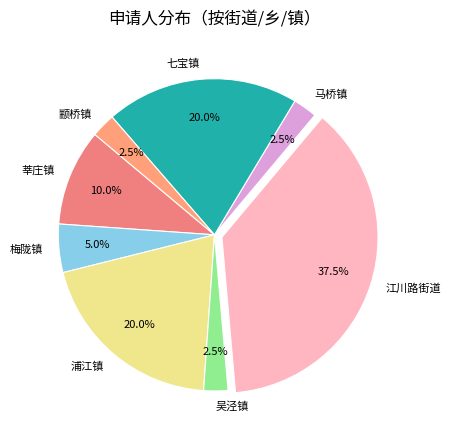

What is the total percentage of 七宝镇 and 梅陇镇?

25.0%